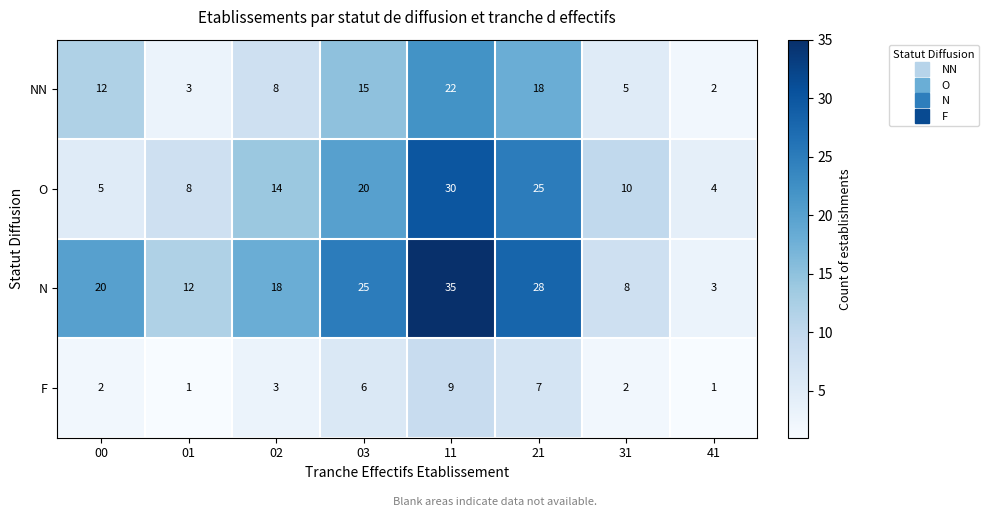

Where is NN nearest to the value 12?

00